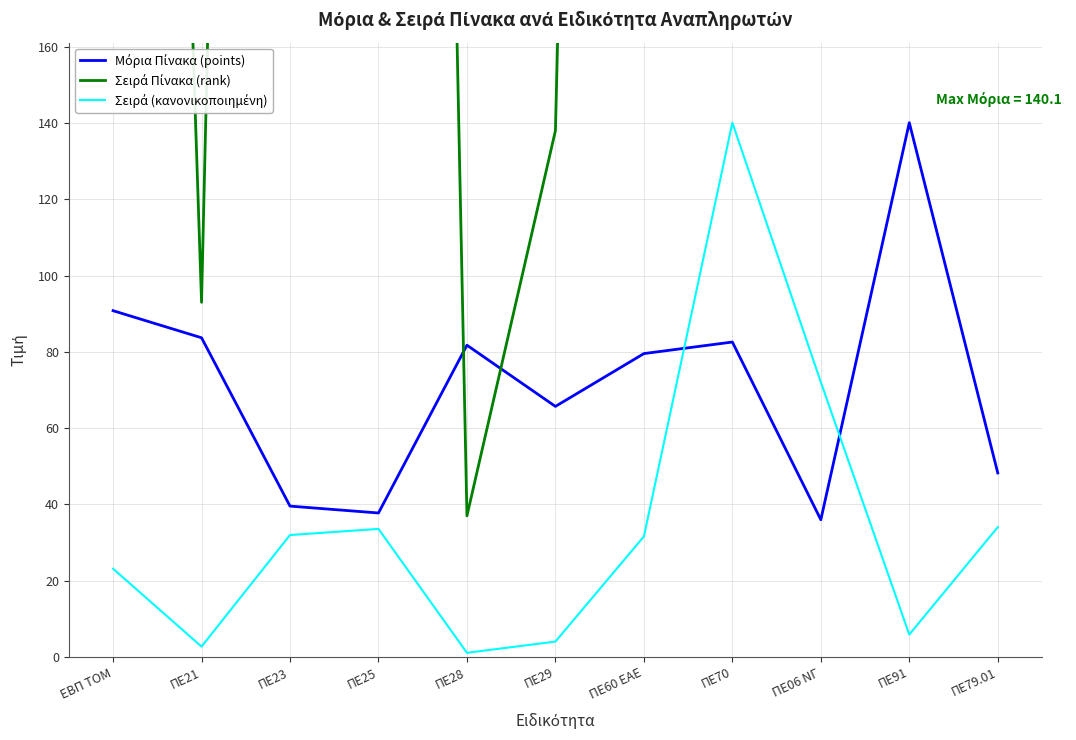

At which category does Σειρά Πίνακα (rank) reach its first local peak?

ΠΕ25